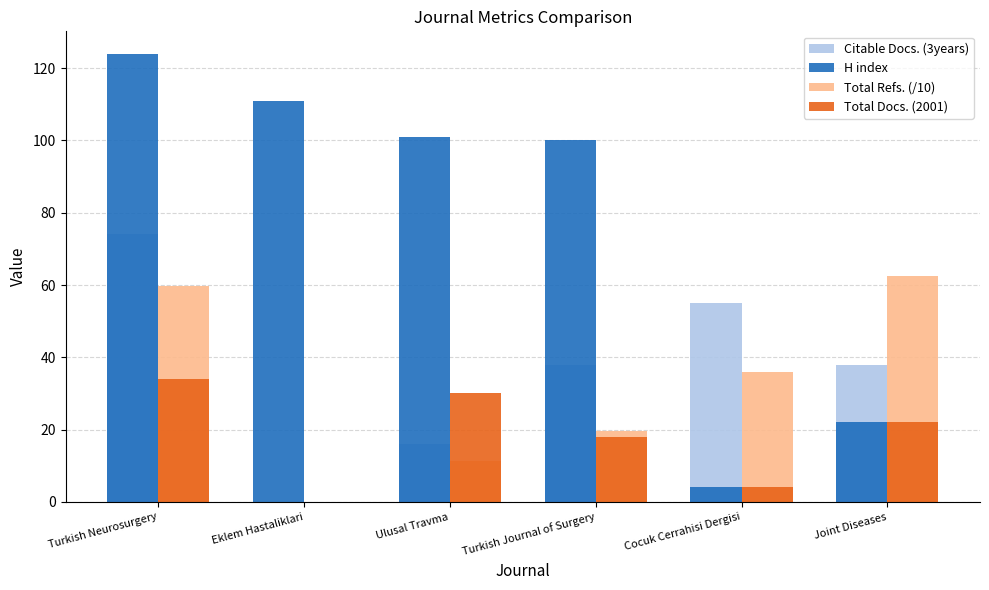

At which category is the sum across all series the highest?

Turkish Neurosurgery